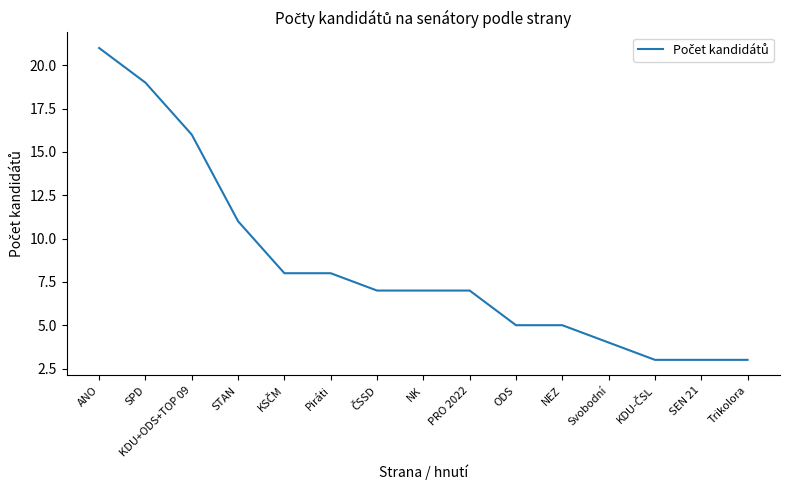

Which label corresponds to the largest value in the chart?

ANO